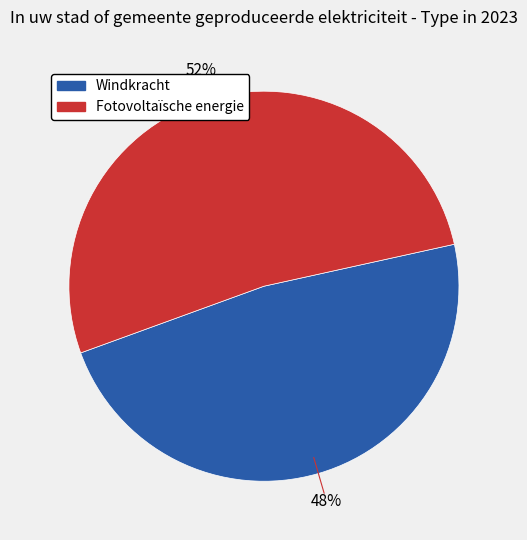

Do Windkracht and Fotovoltaïsche energie together represent more than half of the pie?

Yes